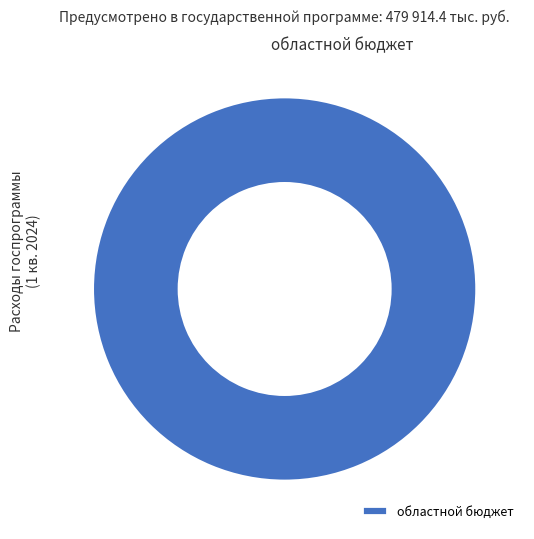

Rank the categories by value from highest to lowest.

областной бюджет